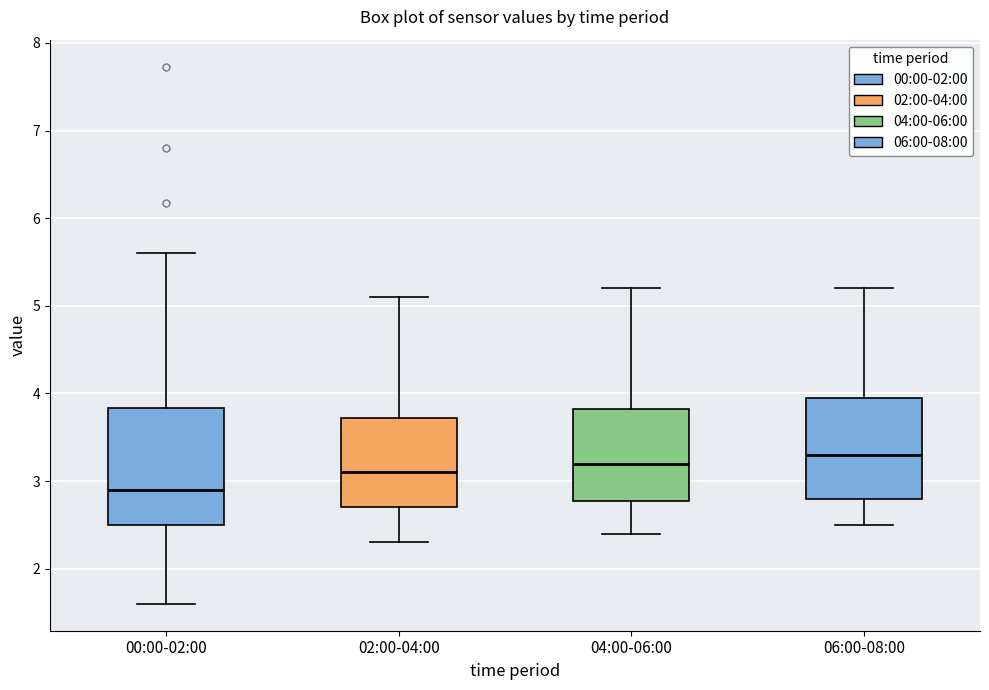

Where is the lower edge of the box for 00:00-02:00 on the y-axis? The values are not printed on the chart, so give them approximately, as read against the axis.

2.5